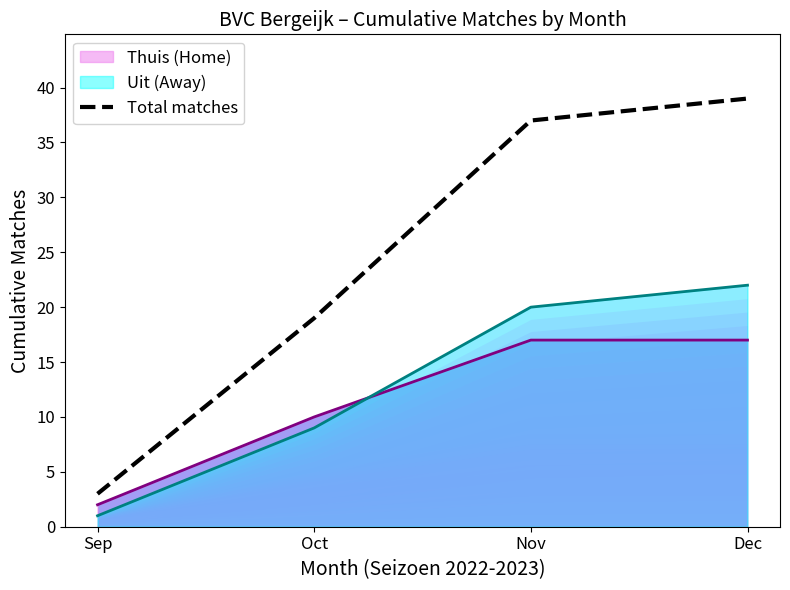

The value at Dec is 57. True or false?

False